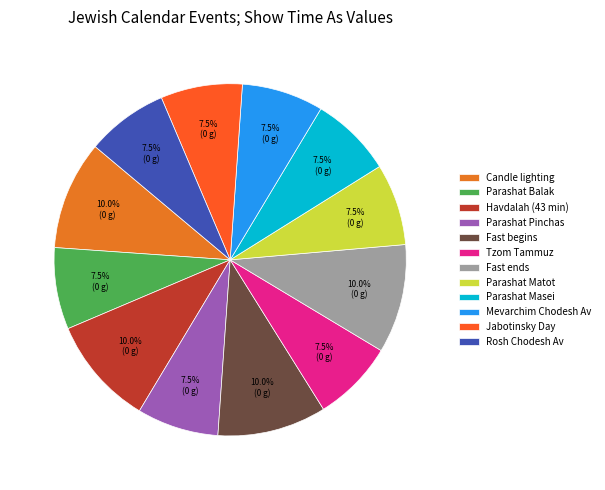

What is the smallest slice in the pie chart?

Parashat Balak